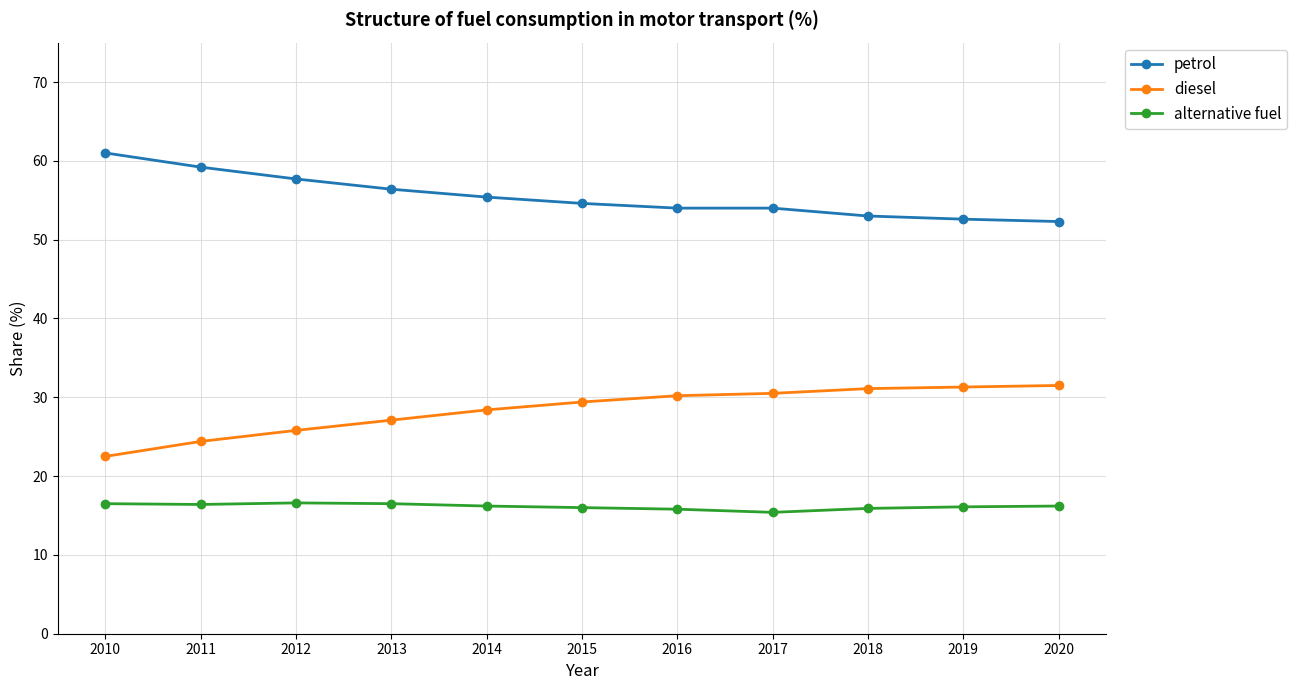

What is the spread (max minus min) of values at 2012?

41.1